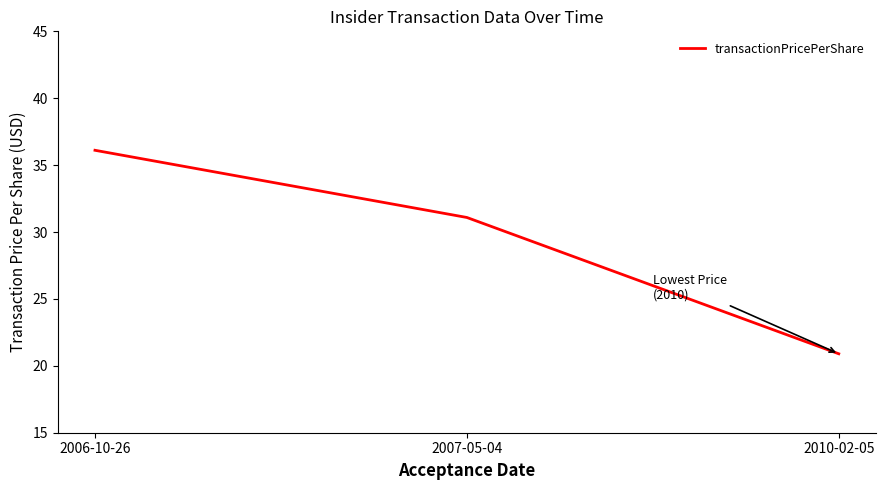

List the labels in order of value, smallest first.

2010-02-05, 2007-05-04, 2006-10-26